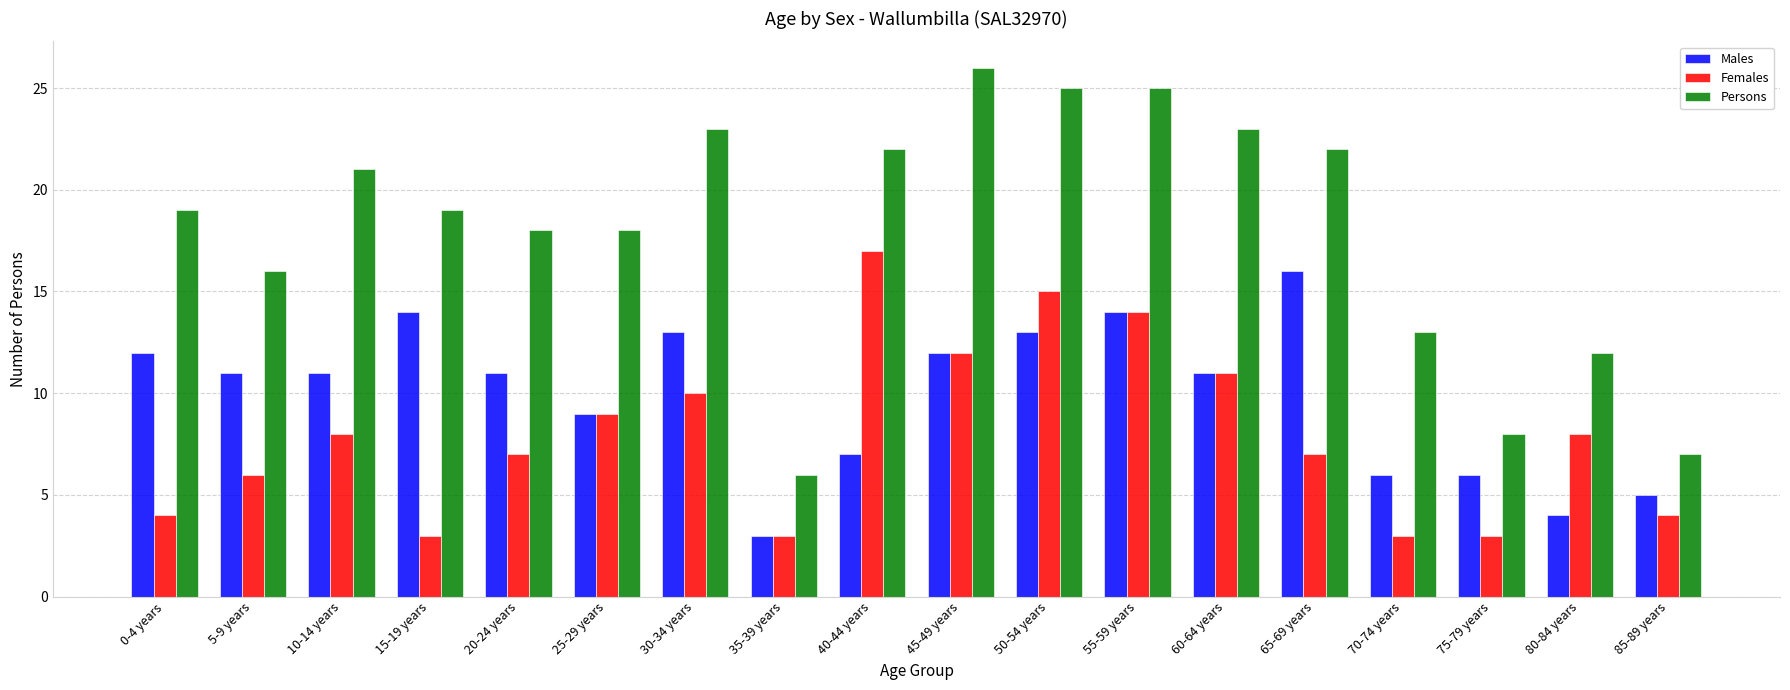

Does the chart contain stacked bars?

No